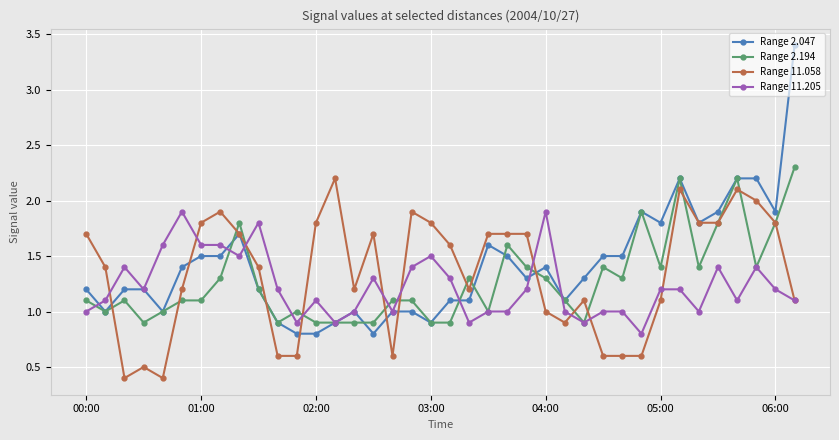

True or false: Range 11.058 has more than 0 interior local peaks.

True